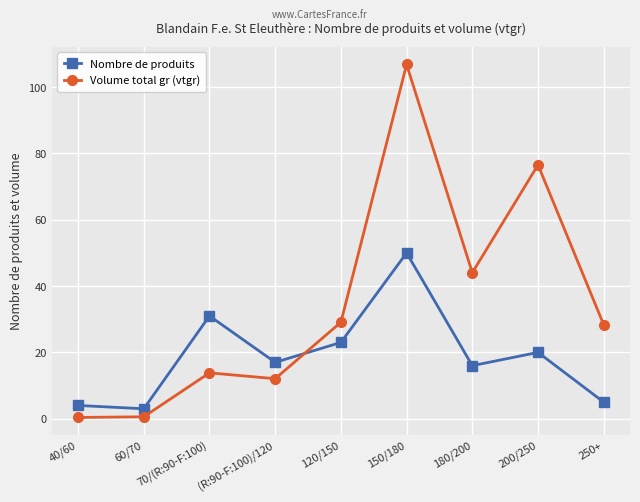

The Nombre de produits series shows 5.0 at 250+. True or false?

True